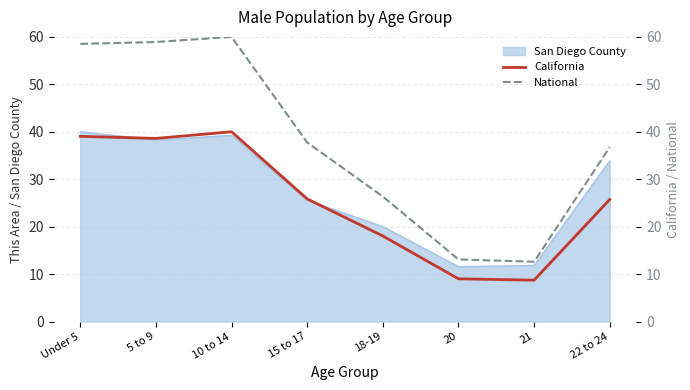

The value of San Diego County at 10 to 14 is 23.6. True or false?

False